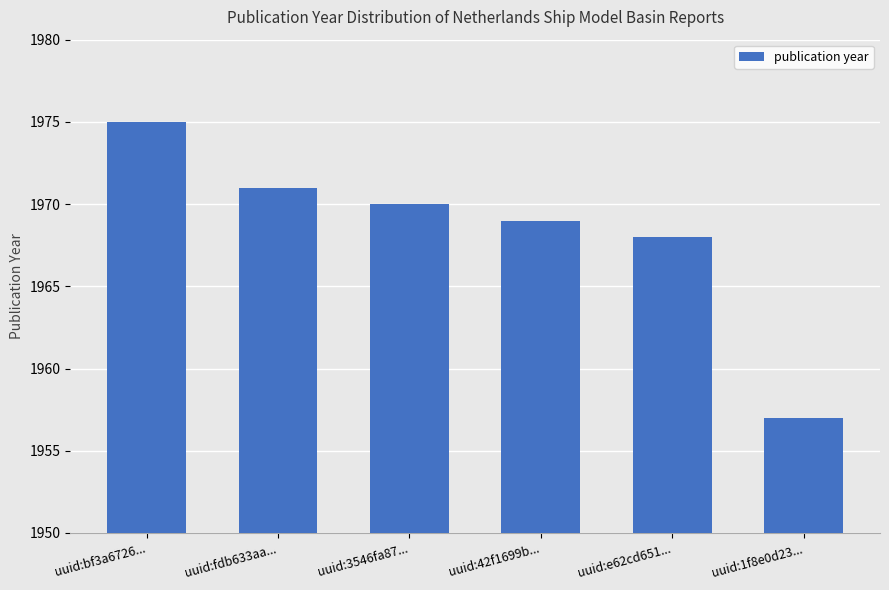

What is the approximate value at uuid:bf3a6726..., to the nearest 10?

1980